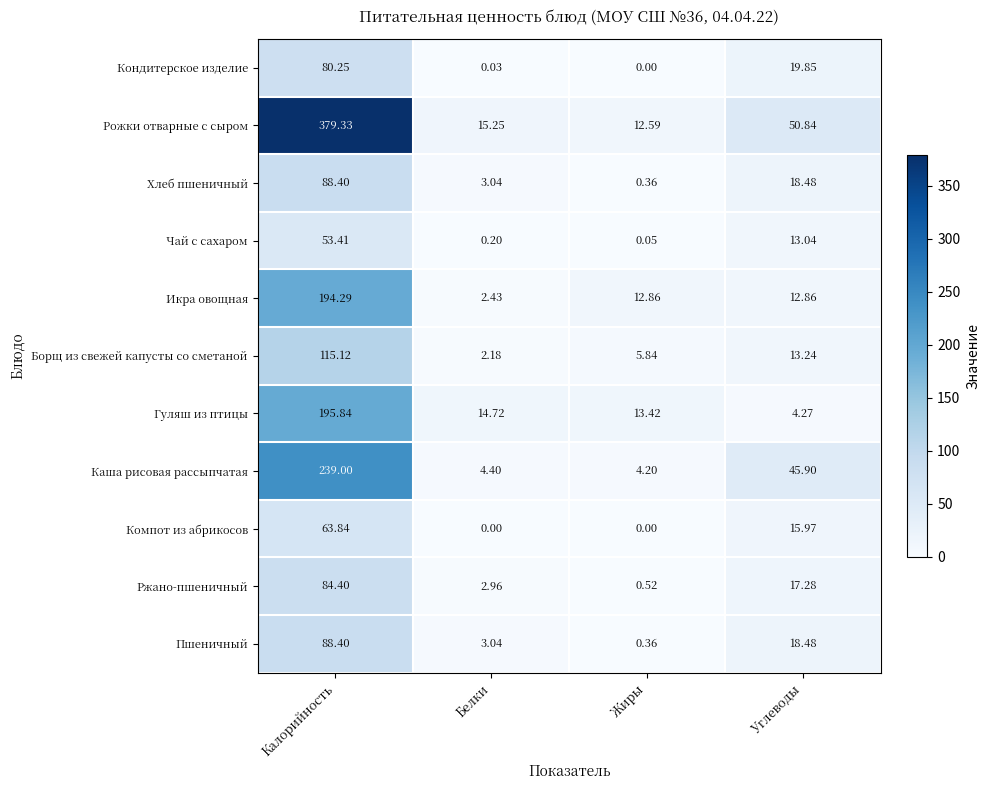

How many data points does each series have?

4